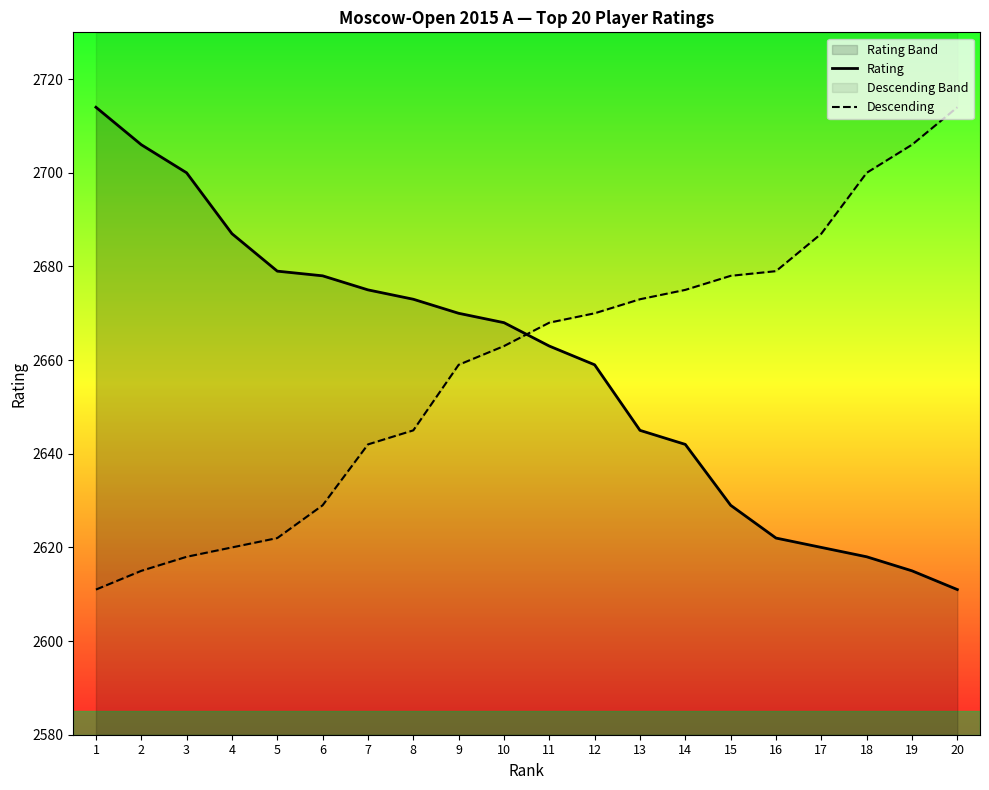

What is the spread (max minus min) of values at 7?

33